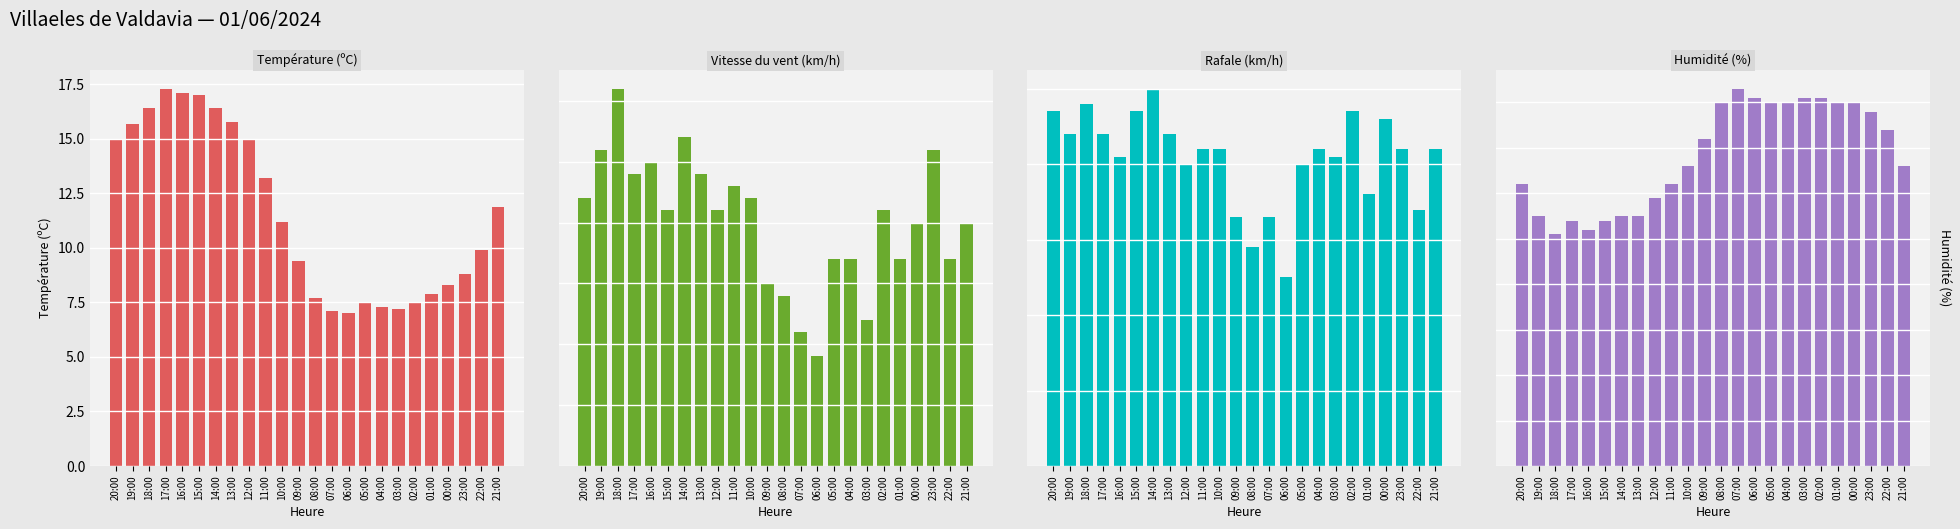

Reading left to right, transcribe all the data shown in this chart.

Température (ºC): 15.0	15.7	16.4	17.3	17.1	17.0	16.4	15.8	15.0	13.2	11.2	9.4	7.7	7.1	7.0	7.5	7.3	7.2	7.5	7.9	8.3	8.8	9.9	11.9
Vitesse du vent (km/h): 22.0	26.0	31.0	24.0	25.0	21.0	27.0	24.0	21.0	23.0	22.0	15.0	14.0	11.0	9.0	17.0	17.0	12.0	21.0	17.0	20.0	26.0	17.0	20.0
Rafale (km/h): 47.0	44.0	48.0	44.0	41.0	47.0	50.0	44.0	40.0	42.0	42.0	33.0	29.0	33.0	25.0	40.0	42.0	41.0	47.0	36.0	46.0	42.0	34.0	42.0
Humidité (%): 62.0	55.0	51.0	54.0	52.0	54.0	55.0	55.0	59.0	62.0	66.0	72.0	80.0	83.0	81.0	80.0	80.0	81.0	81.0	80.0	80.0	78.0	74.0	66.0